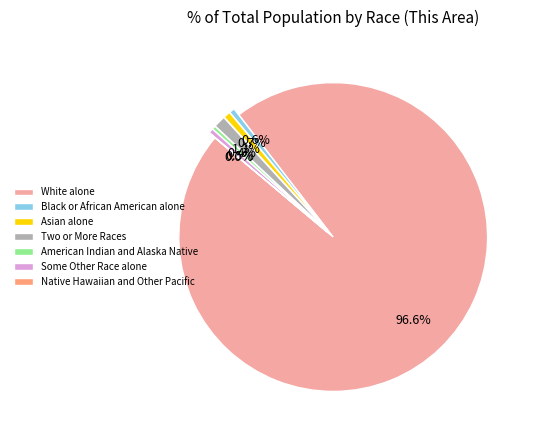

Is White alone the majority of the pie?

Yes